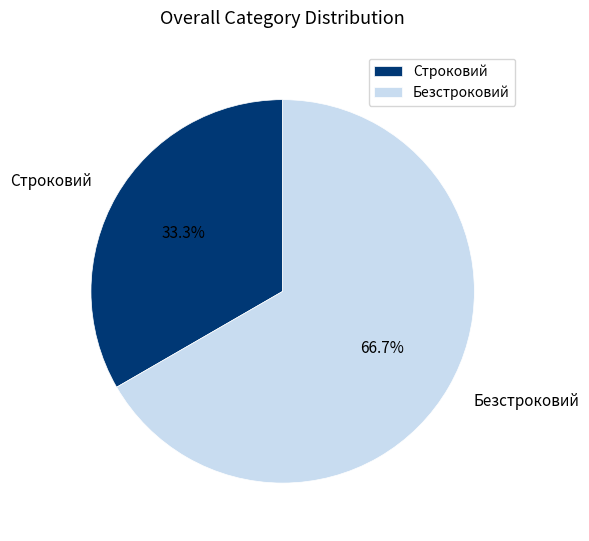

Count the number of slices in the pie.

2